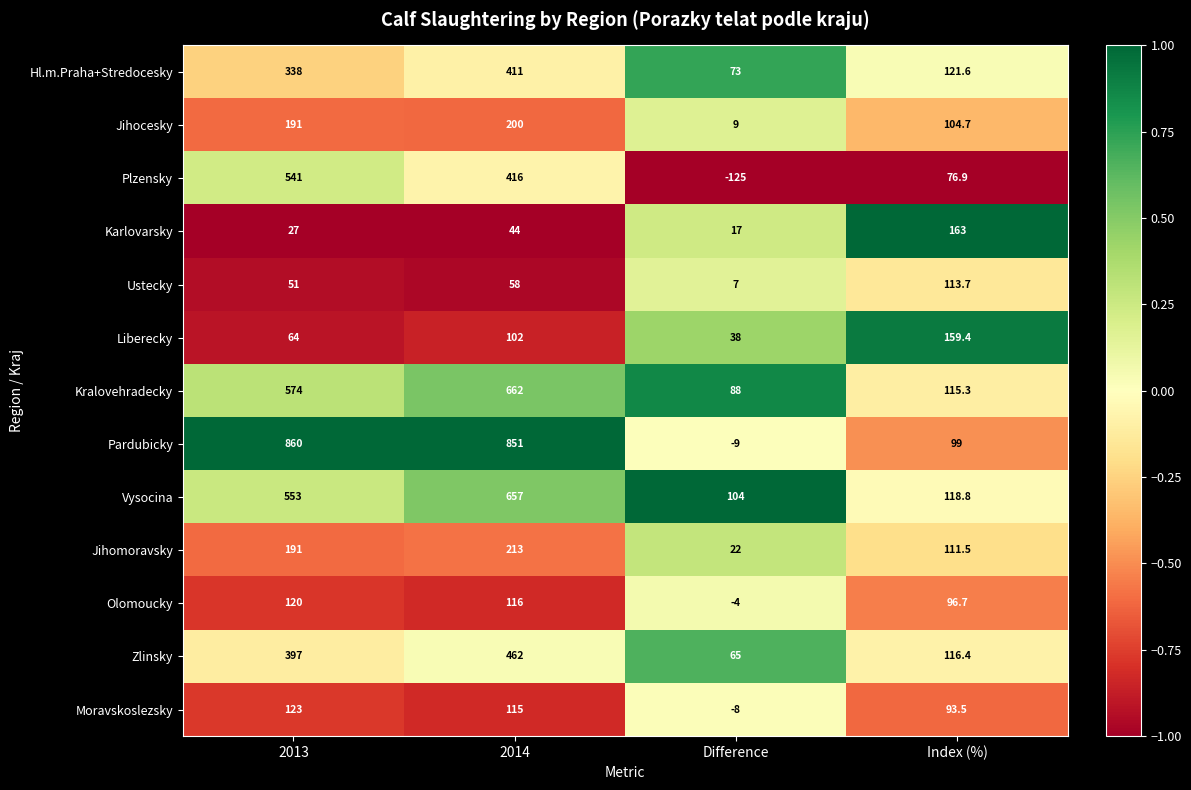

At Difference, list the series in order from smallest to largest.

Plzensky, Pardubicky, Moravskoslezsky, Olomoucky, Ustecky, Jihocesky, Karlovarsky, Jihomoravsky, Liberecky, Zlinsky, Hl.m.Praha+Stredocesky, Kralovehradecky, Vysocina